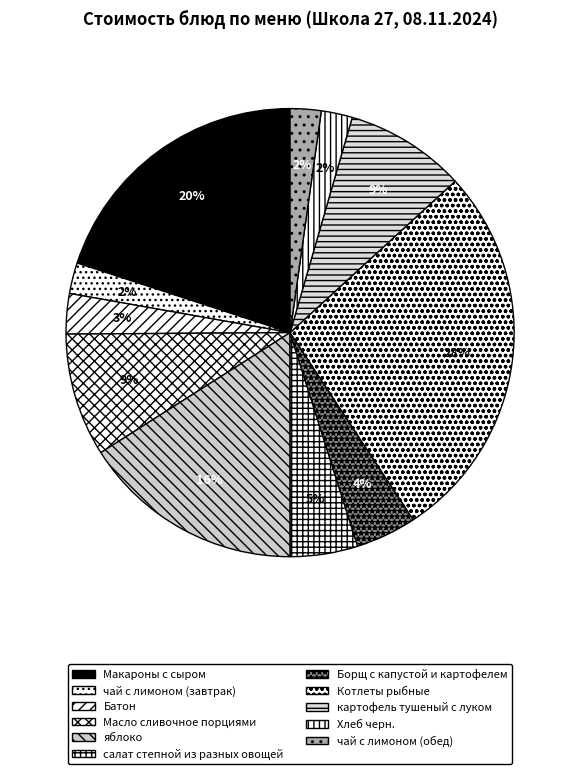

How many slices are in this pie chart?

11